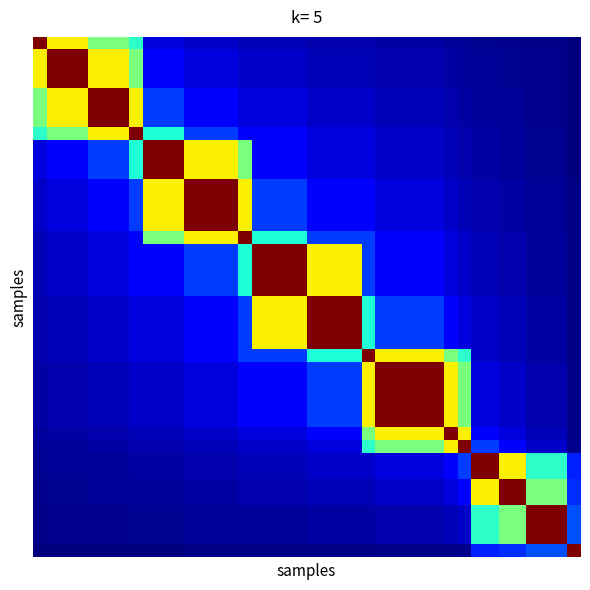

What is the greatest value displayed?

1.0